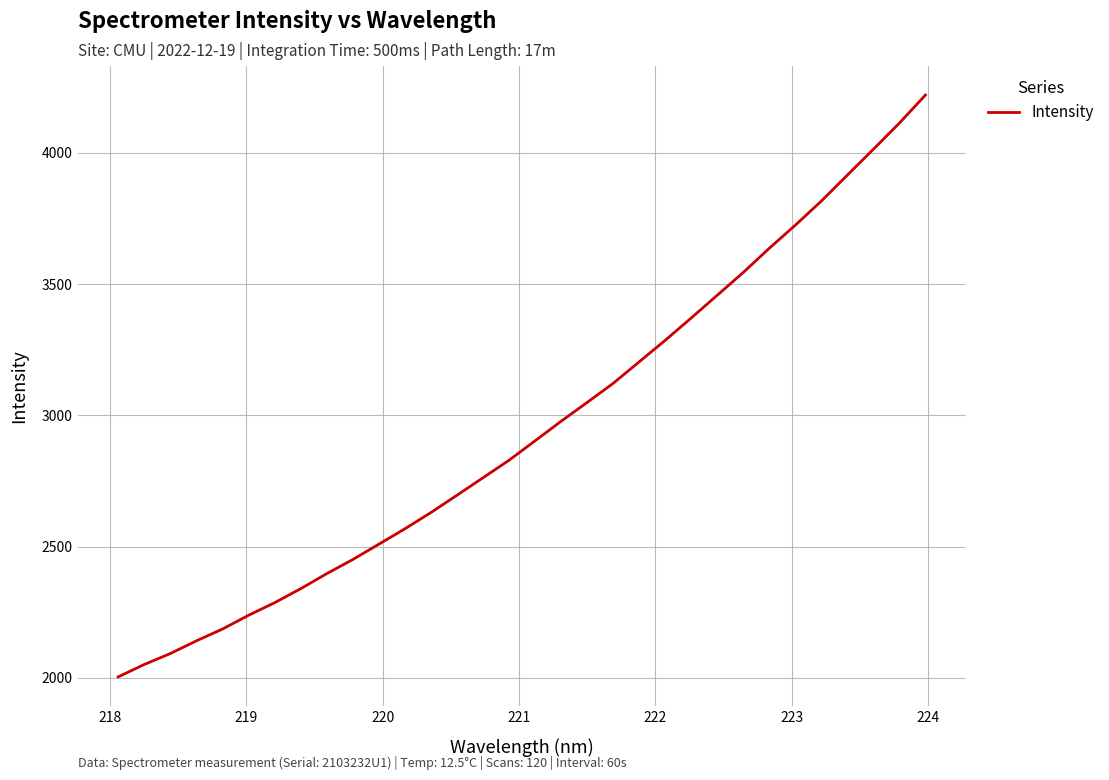

What is the difference between the second highest and second lowest values?

2061.8